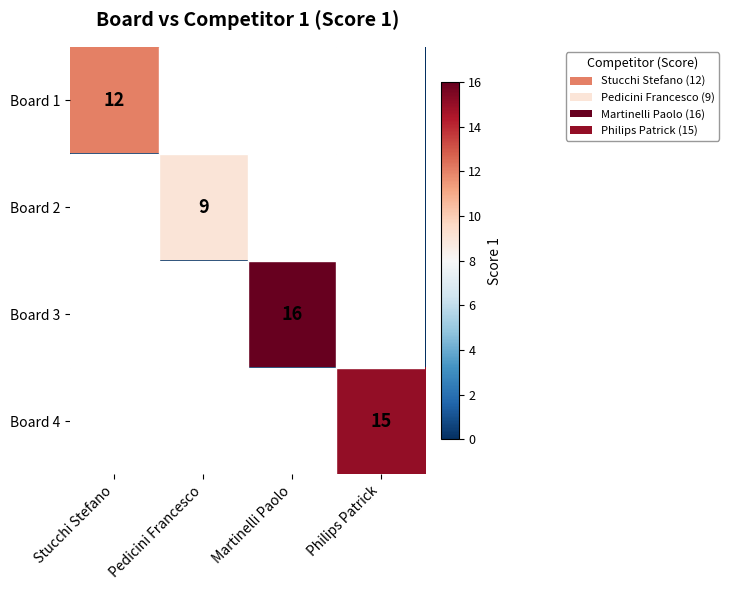

At how many categories does at least one series exceed 11?

3